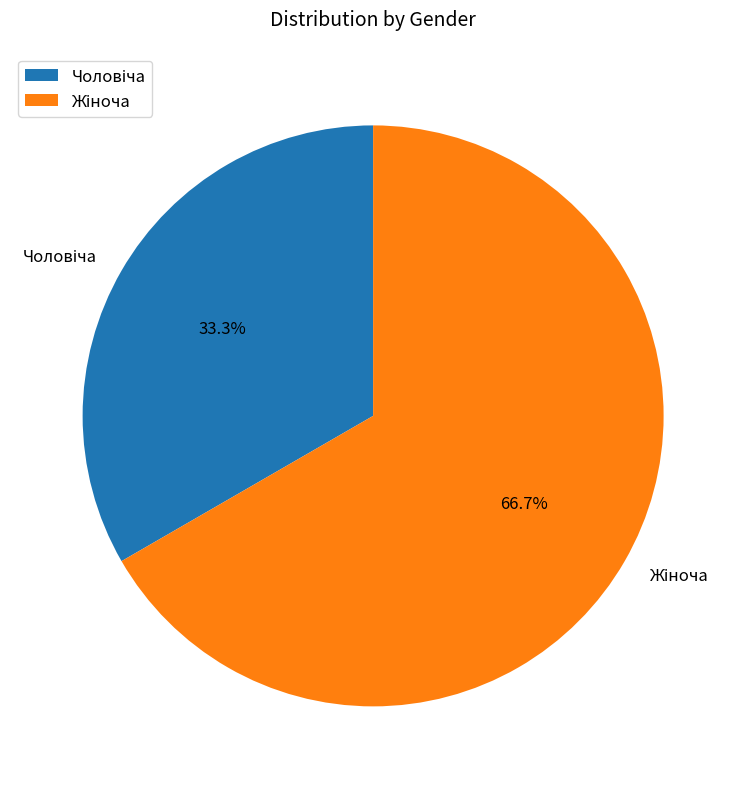

Does any single category account for the majority?

Yes